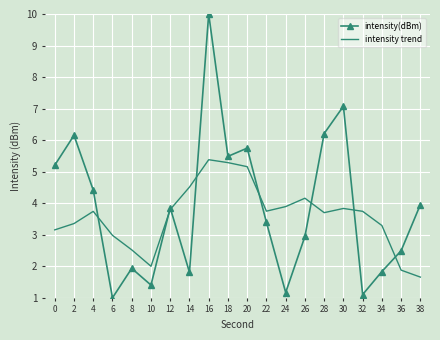

What is the approximate value of intensity(dBm) at 6?

1.0